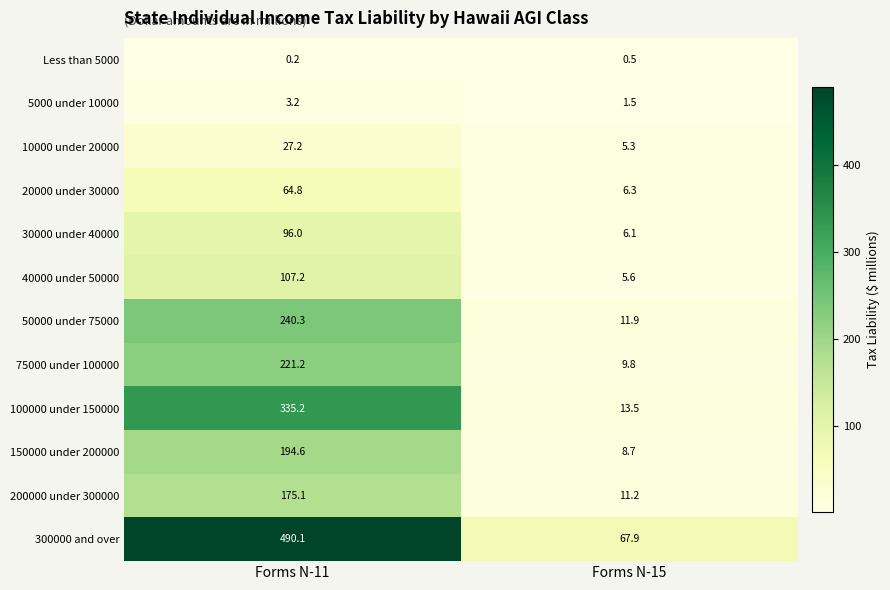

Which series has the largest range (max minus min)?

300000 and over